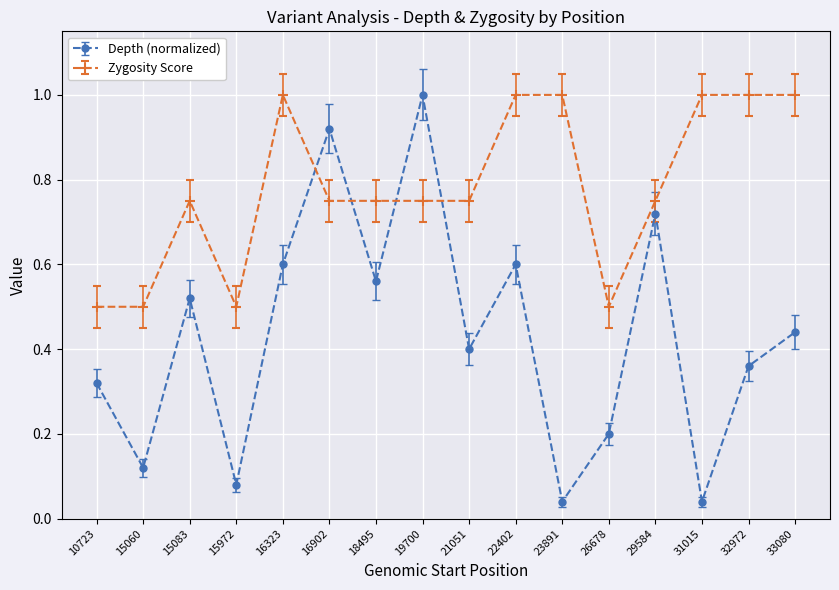

What are all the series names shown in the legend?

Depth (normalized), Zygosity Score